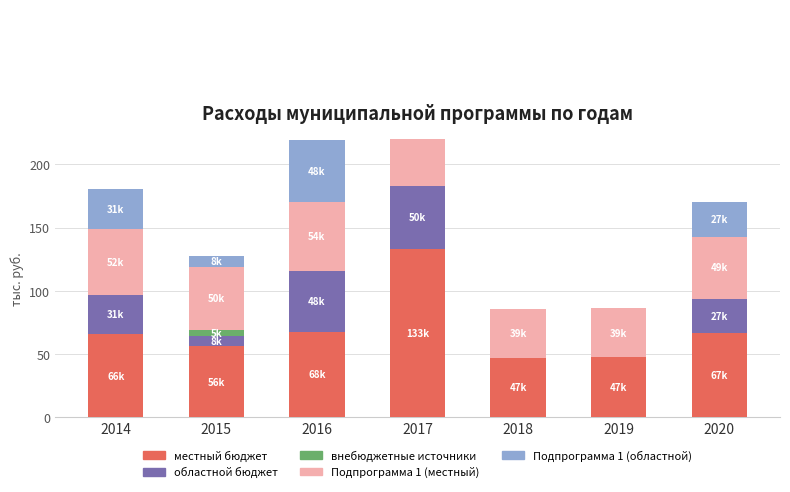

The value of местный бюджет at 2019 is 47334.0. True or false?

True